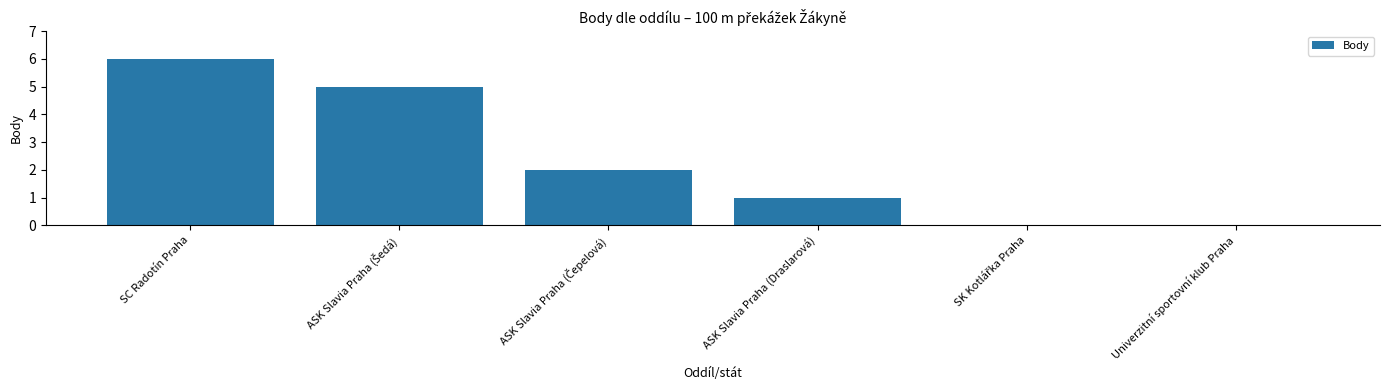

The value at Univerzitní sportovní klub Praha is 0. True or false?

True